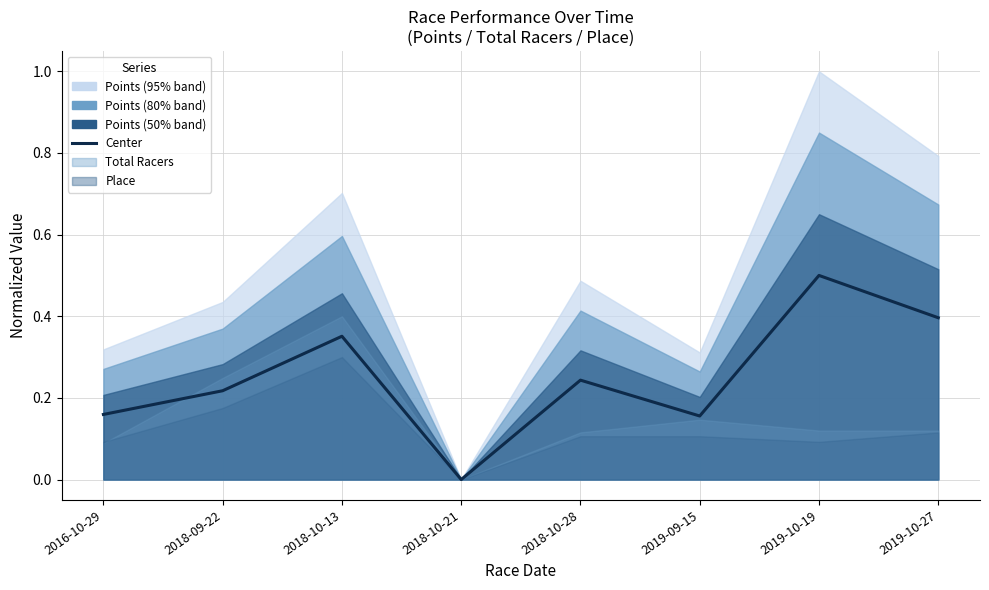

What is the label of the 2nd point from the right?

2019-10-19